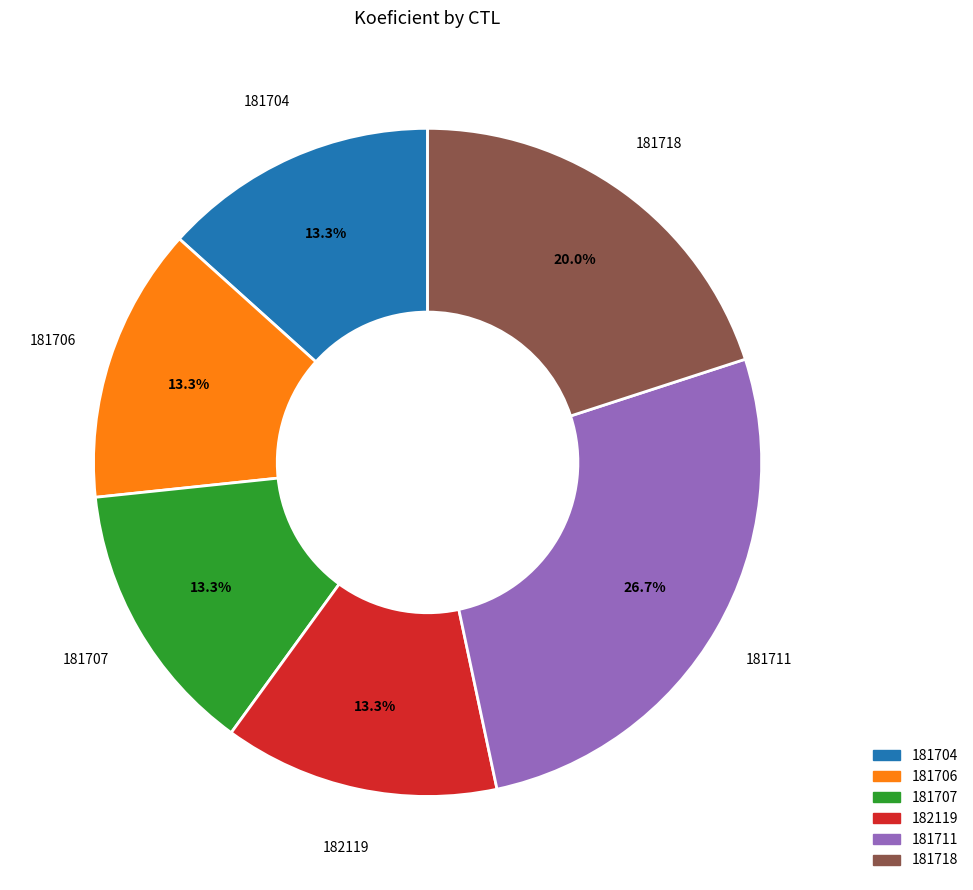

Is there a majority slice in this chart?

No